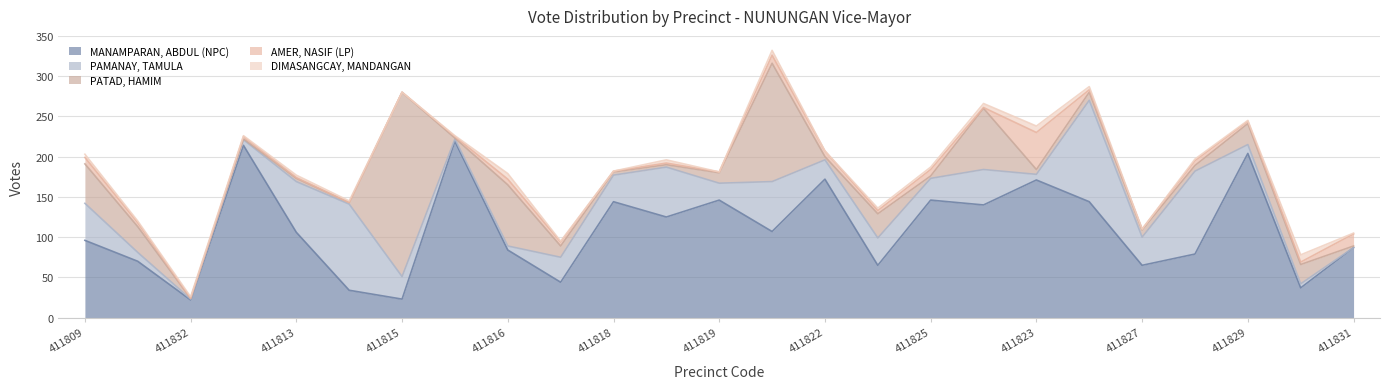

What position from the right is 411823?

7